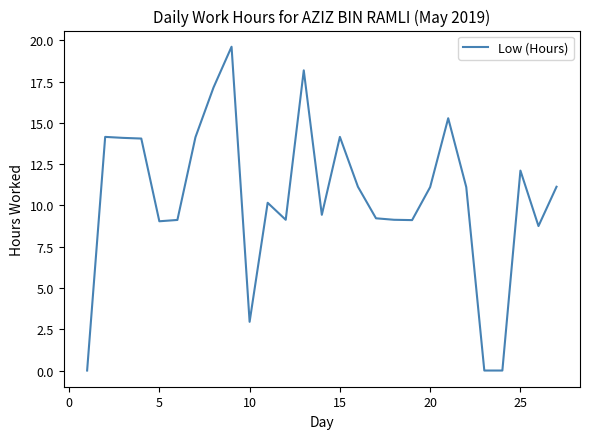

What is the difference between the maximum and minimum values?

19.6